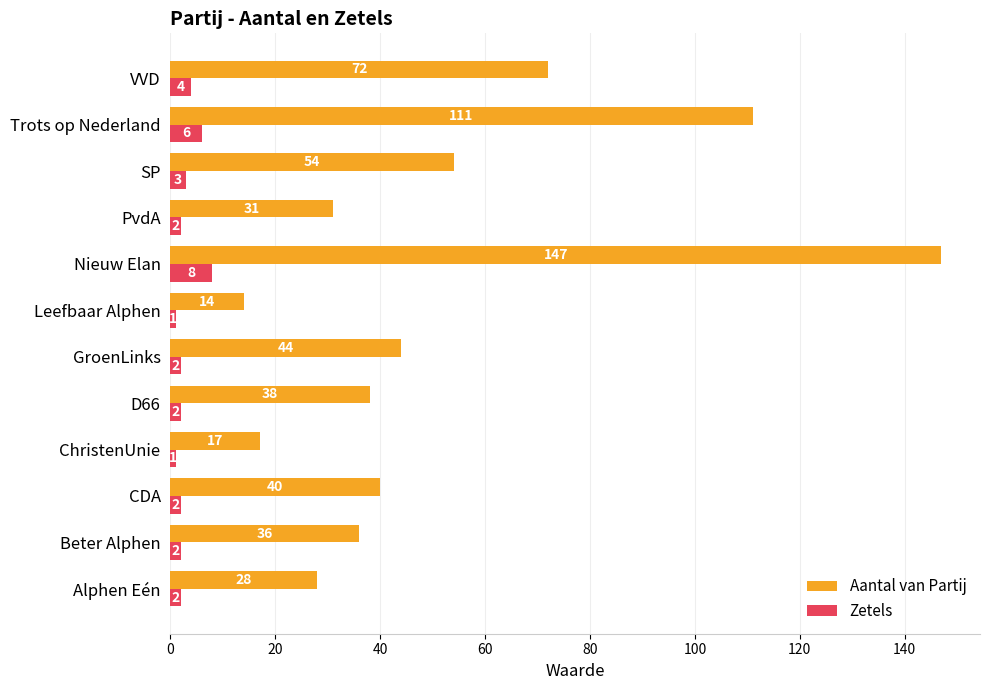

What is the difference between the maximum and minimum values in the Aantal van Partij series?

133